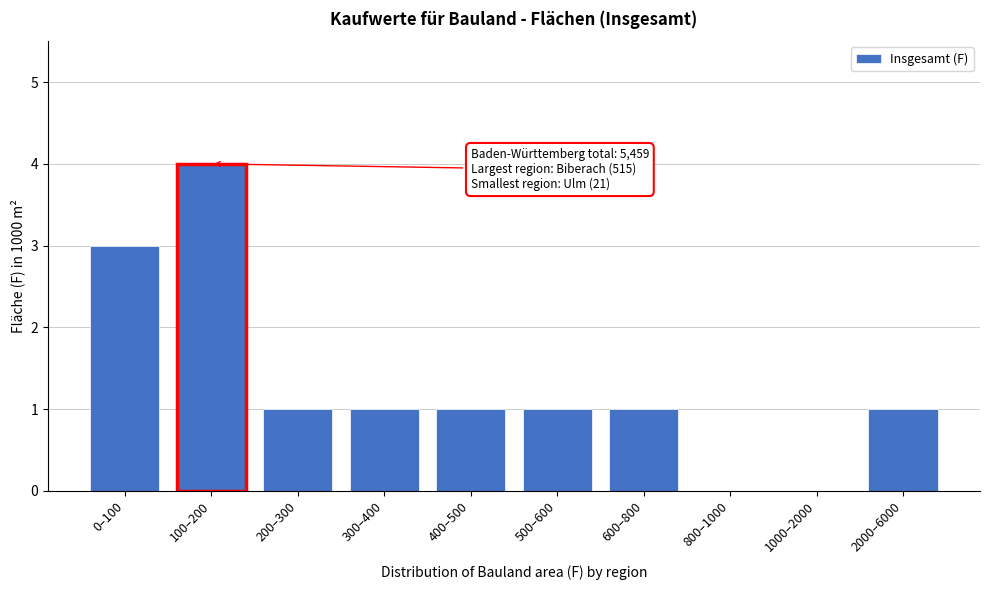

Reading left to right, what are all the values shown in this chart?

0–100=3	100–200=4	200–300=1	300–400=1	400–500=1	500–600=1	600–800=1	800–1000=0	1000–2000=0	2000–6000=1